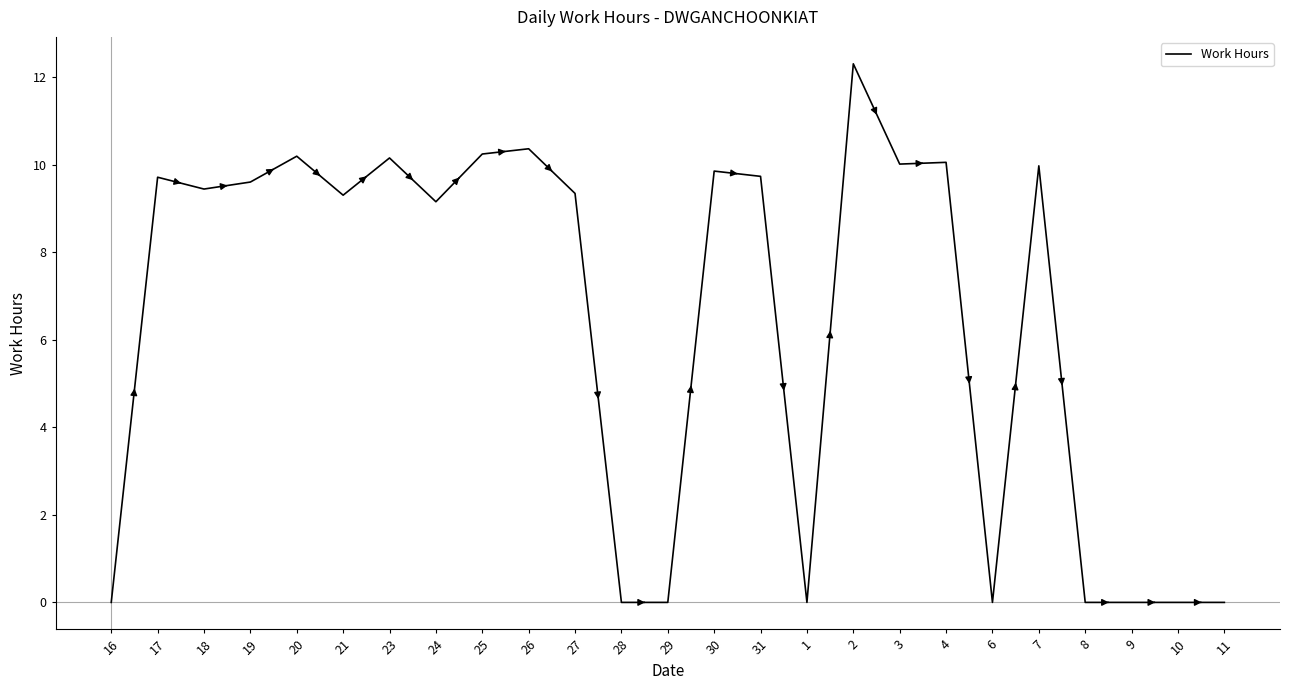

True or false: there are more than 0 points higher than both neighbors.

True